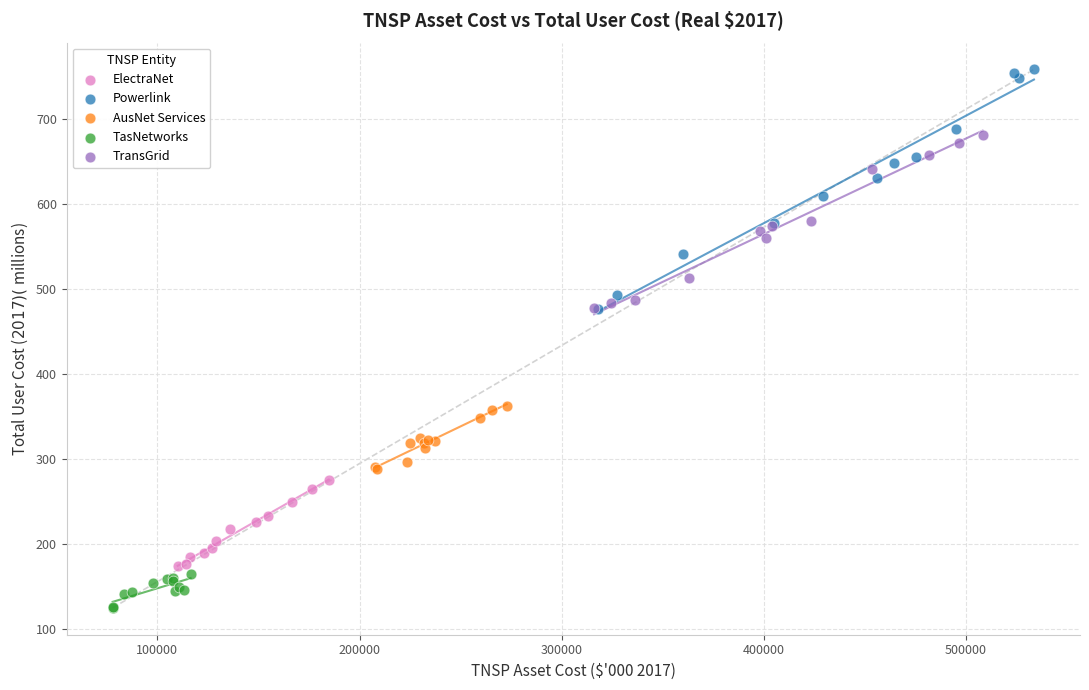

Which series contains the highest Y value?

Powerlink